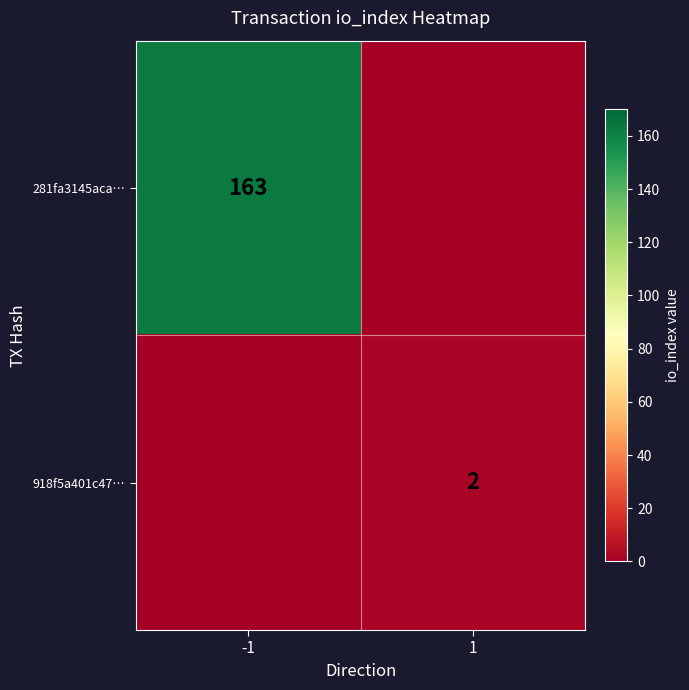

The value of 281fa3145aca… at -1 is 110. True or false?

False